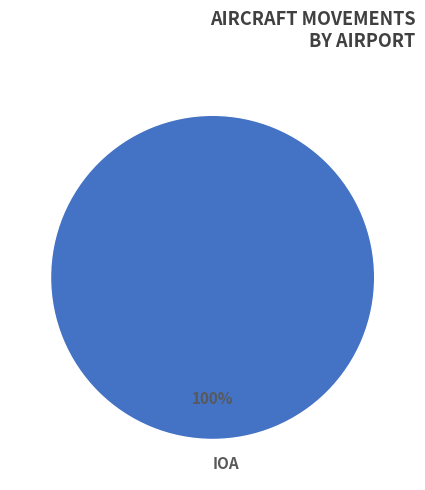

Rank the categories by value from lowest to highest.

IOA